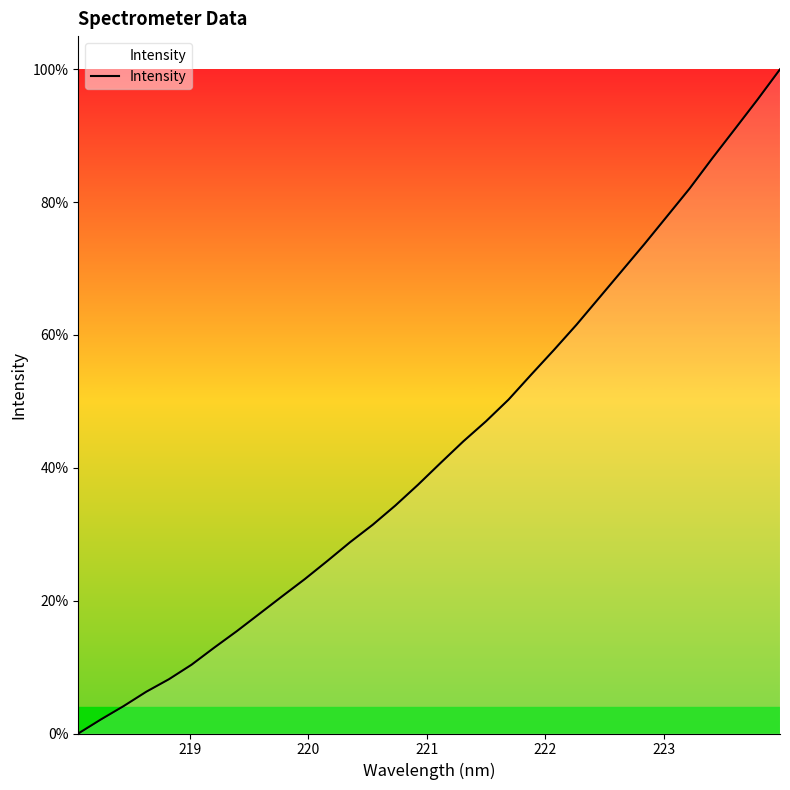

What is the maximum value shown in the chart?

100.0